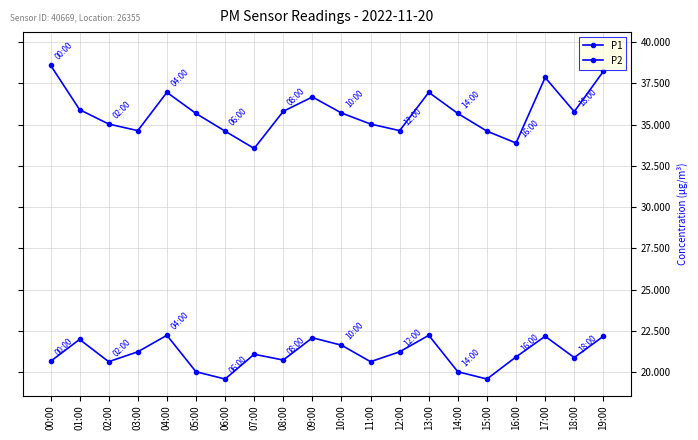

Count the number of categories in the chart.

20